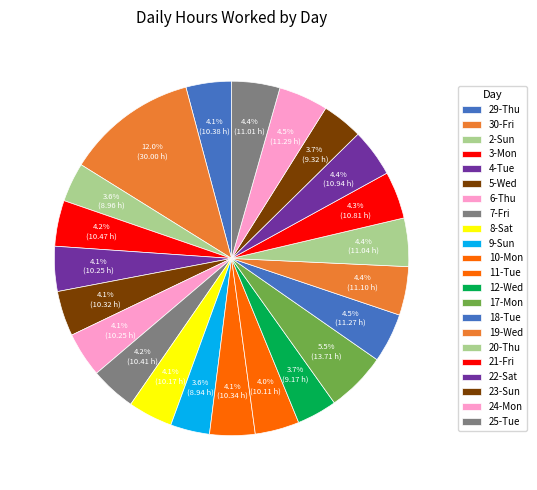

To the nearest percent, what is the average slice percentage?

5%